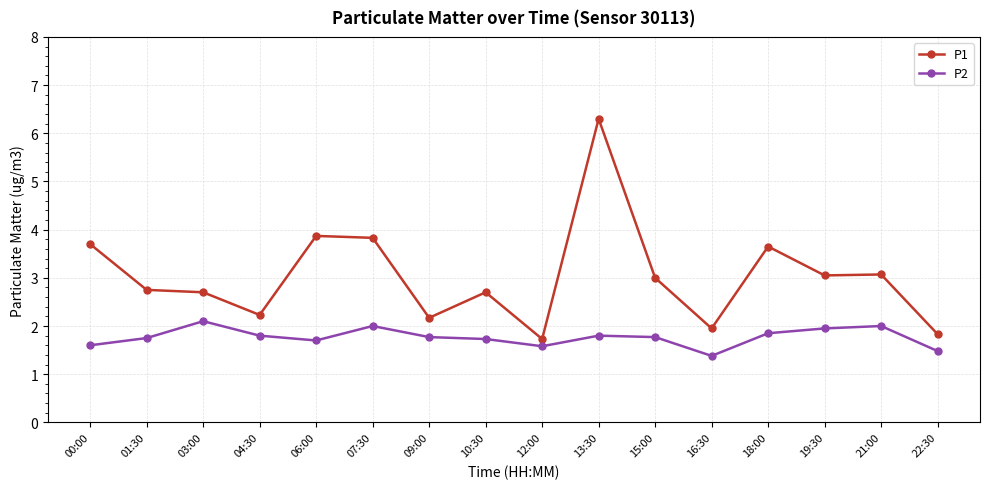

True or false: P2 and P1 intersect in this chart.

False